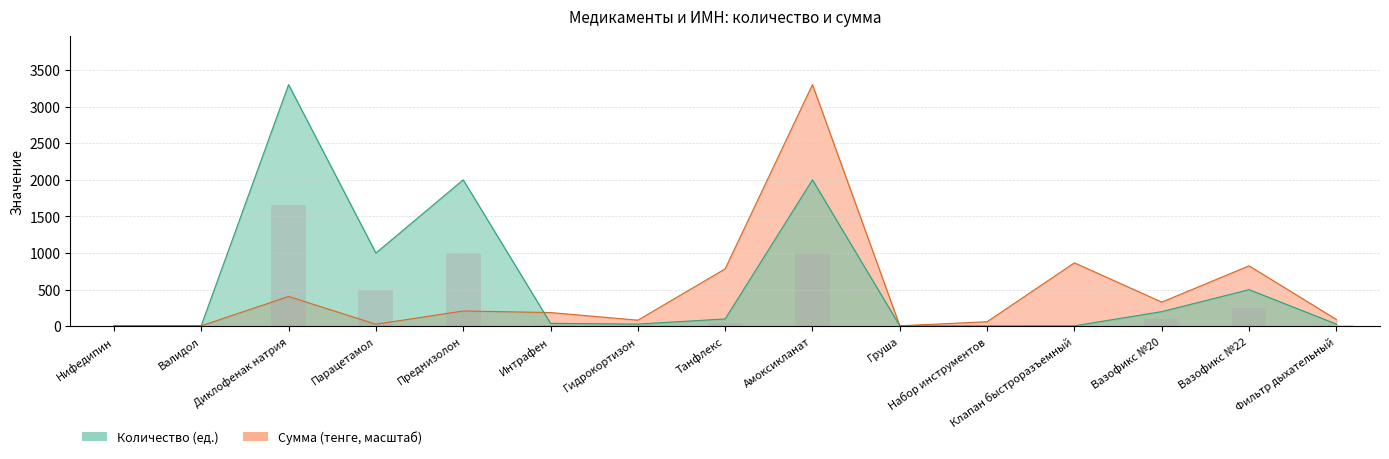

What is the difference between the highest and lowest values at Набор инструментов?

56.9